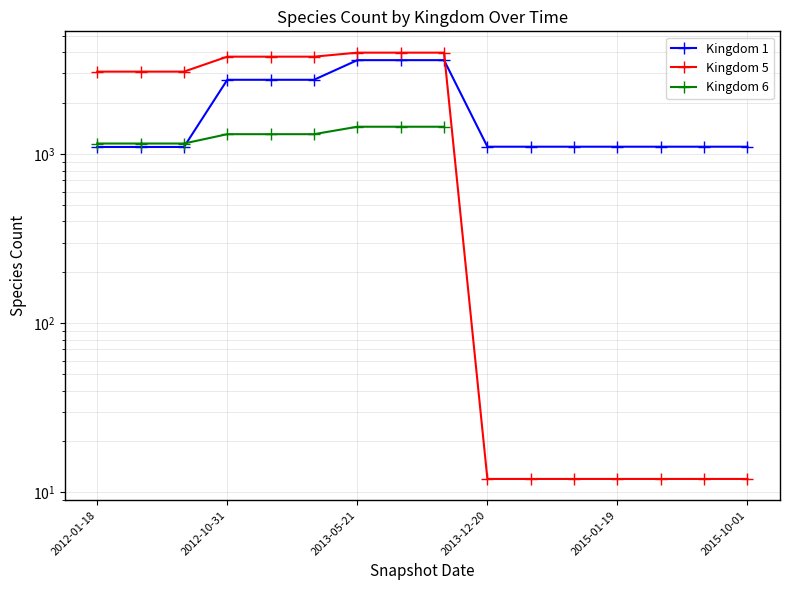

True or false: Kingdom 5 and Kingdom 6 cross at least once.

False